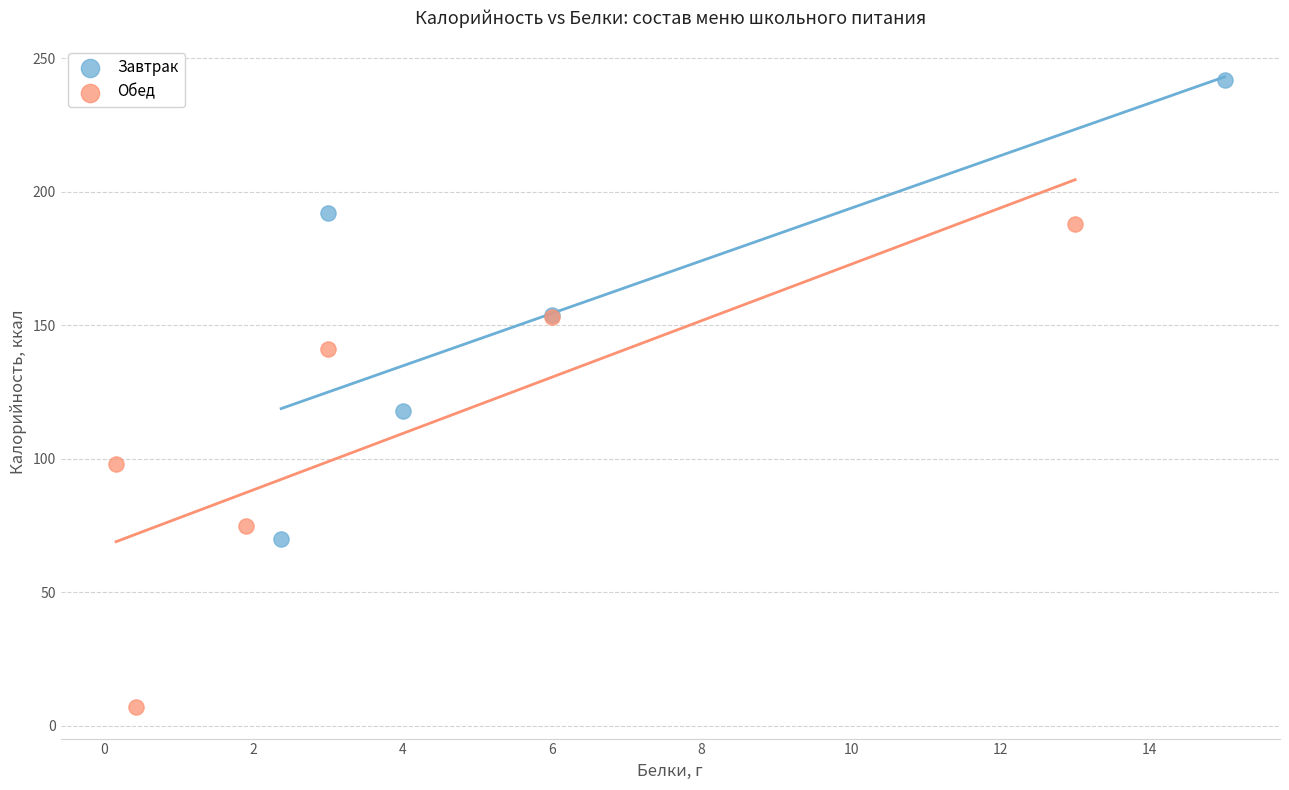

Which series has the widest spread of Y values?

Обед